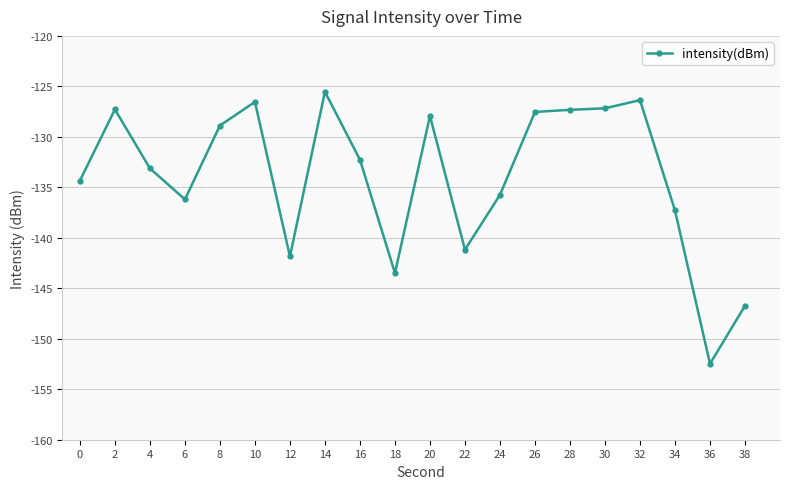

What is the sum of the values at 18 and 10?

-270.0